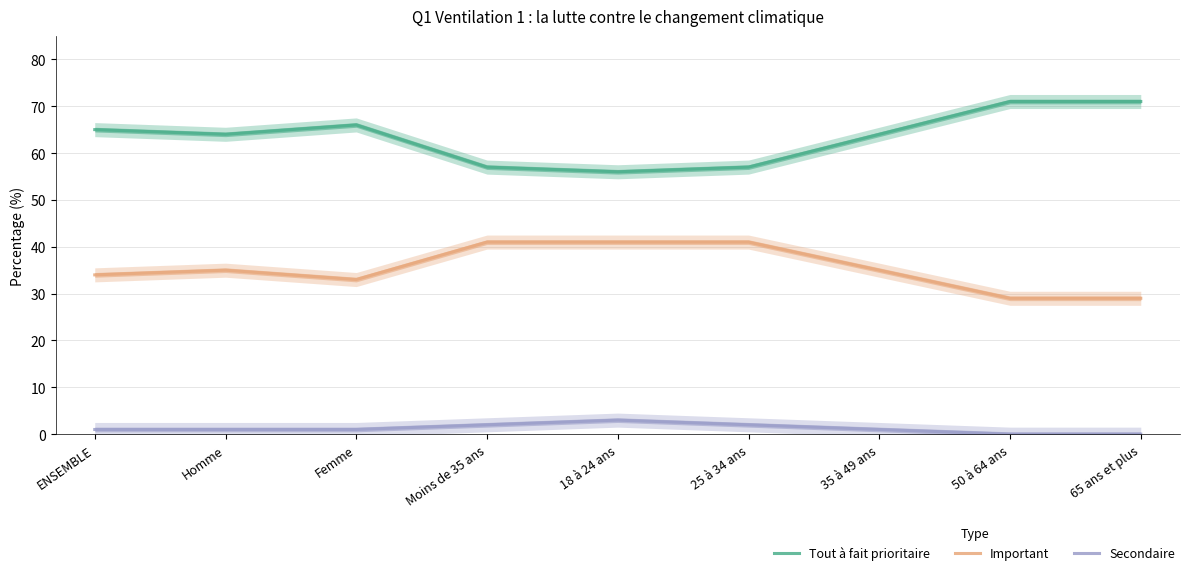

What is the label of the 2nd point from the left?

Homme